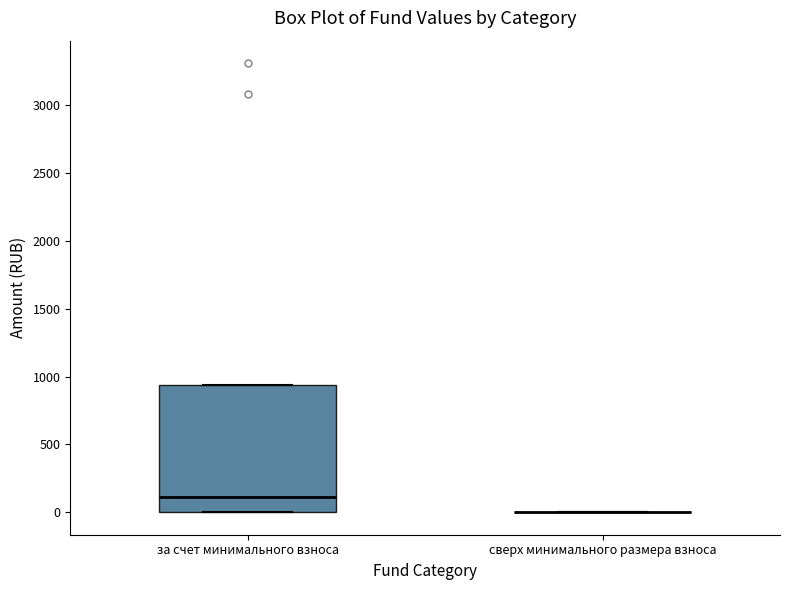

Which box is the tallest, from its lower edge to its upper edge?

за счет минимального взноса